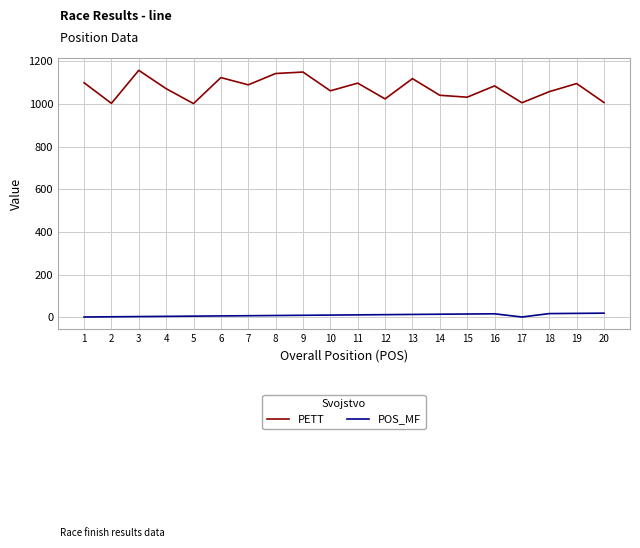

Which series has the largest total across all categories?

PETT